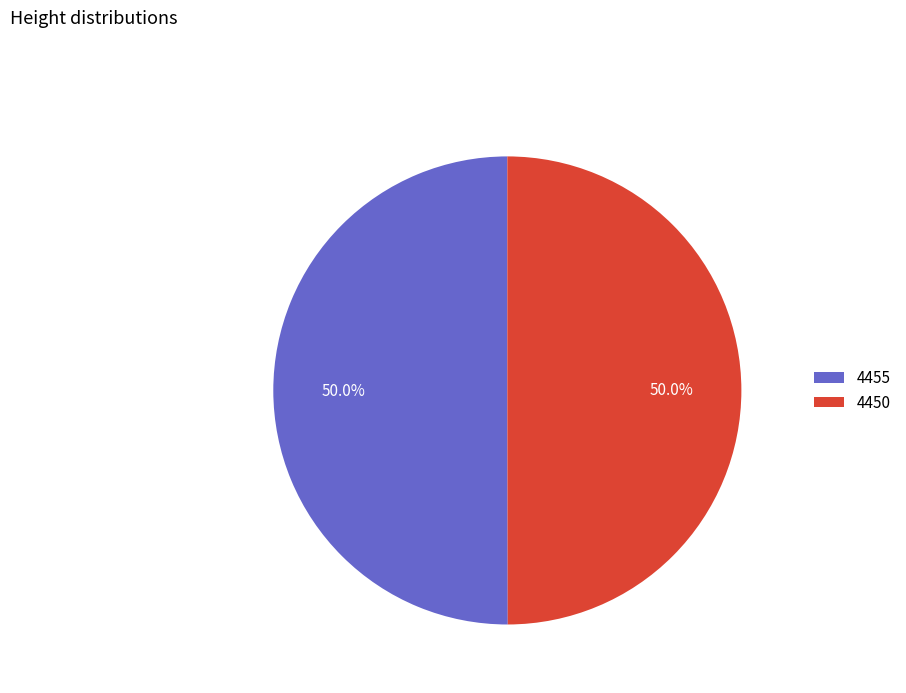

Approximately how many times larger is the value at 4450 compared to 4455?

1.0